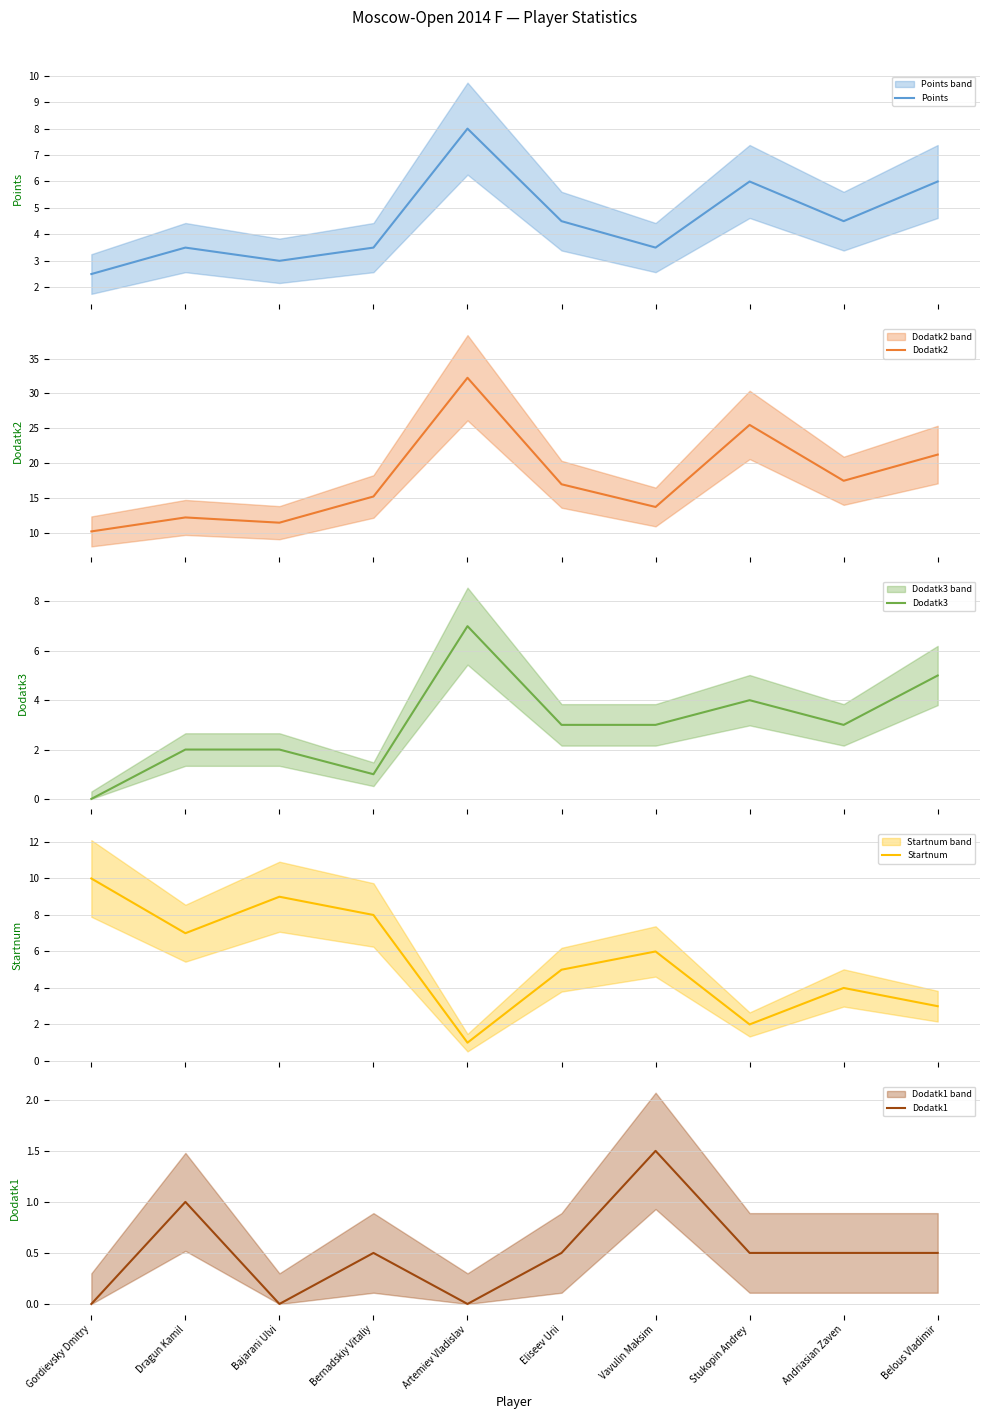

Reading left to right, list all the values displayed in this chart.

Points: Gordievsky Dmitry=2.5	Dragun Kamil=3.5	Bajarani Ulvi=3.0	Bernadskiy Vitaliy=3.5	Artemiev Vladislav=8.0	Eliseev Urii=4.5	Vavulin Maksim=3.5	Stukopin Andrey=6.0	Andriasian Zaven=4.5	Belous Vladimir=6.0
Dodatk2: Gordievsky Dmitry=10.2	Dragun Kamil=12.2	Bajarani Ulvi=11.5	Bernadskiy Vitaliy=15.2	Artemiev Vladislav=32.2	Eliseev Urii=17.0	Vavulin Maksim=13.8	Stukopin Andrey=25.5	Andriasian Zaven=17.5	Belous Vladimir=21.2
Dodatk3: Gordievsky Dmitry=0.0	Dragun Kamil=2.0	Bajarani Ulvi=2.0	Bernadskiy Vitaliy=1.0	Artemiev Vladislav=7.0	Eliseev Urii=3.0	Vavulin Maksim=3.0	Stukopin Andrey=4.0	Andriasian Zaven=3.0	Belous Vladimir=5.0
Startnum: Gordievsky Dmitry=10.0	Dragun Kamil=7.0	Bajarani Ulvi=9.0	Bernadskiy Vitaliy=8.0	Artemiev Vladislav=1.0	Eliseev Urii=5.0	Vavulin Maksim=6.0	Stukopin Andrey=2.0	Andriasian Zaven=4.0	Belous Vladimir=3.0
Dodatk1: Gordievsky Dmitry=0.0	Dragun Kamil=1.0	Bajarani Ulvi=0.0	Bernadskiy Vitaliy=0.5	Artemiev Vladislav=0.0	Eliseev Urii=0.5	Vavulin Maksim=1.5	Stukopin Andrey=0.5	Andriasian Zaven=0.5	Belous Vladimir=0.5